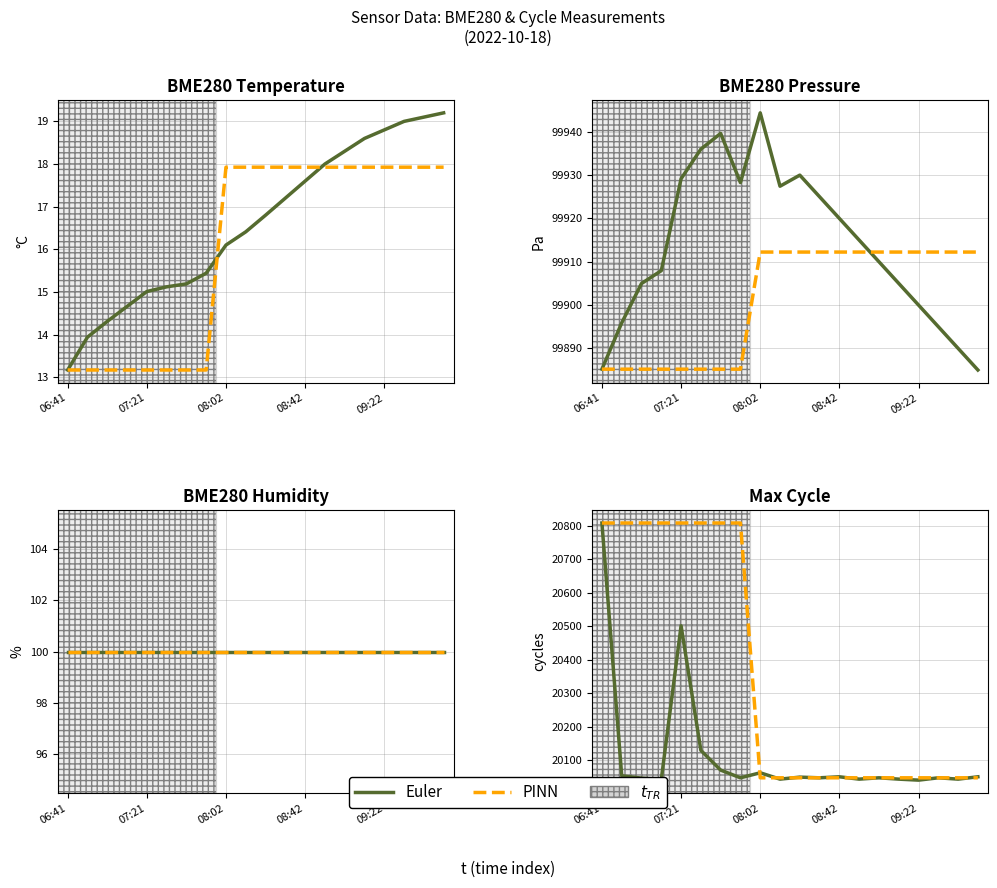

At which category is the sum across all series the highest?

06:41